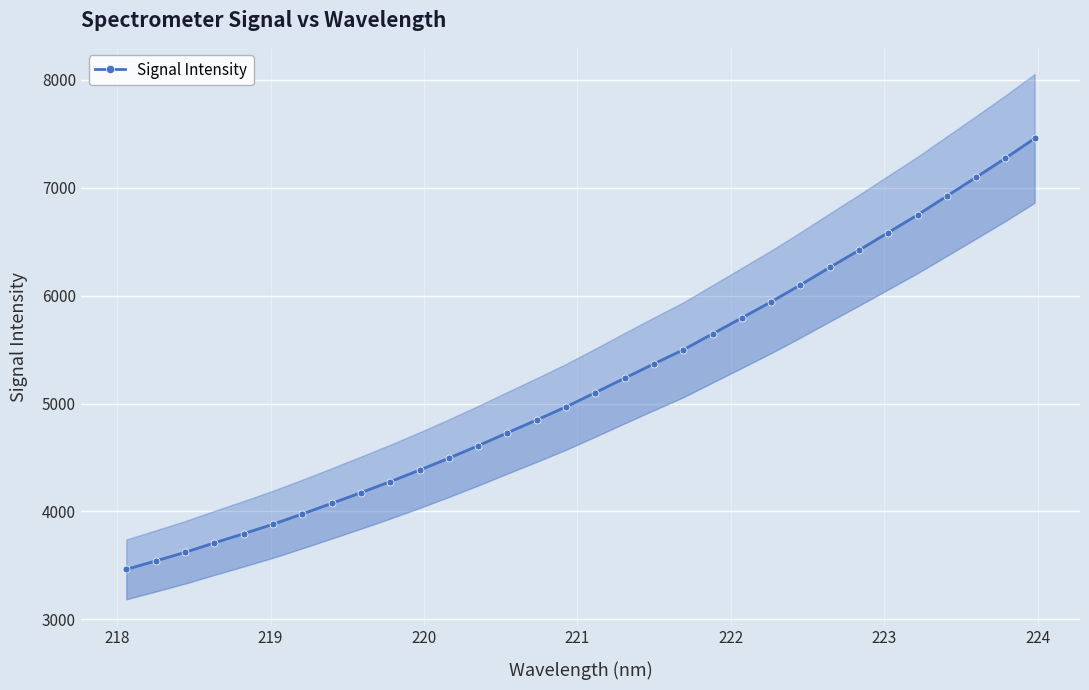

How many categories are shown in the chart?

32